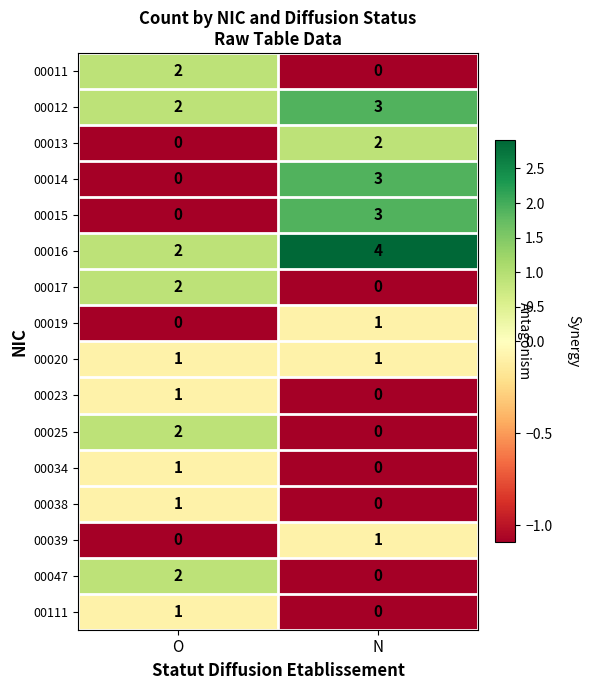

What is the spread (max minus min) of values at N?

4